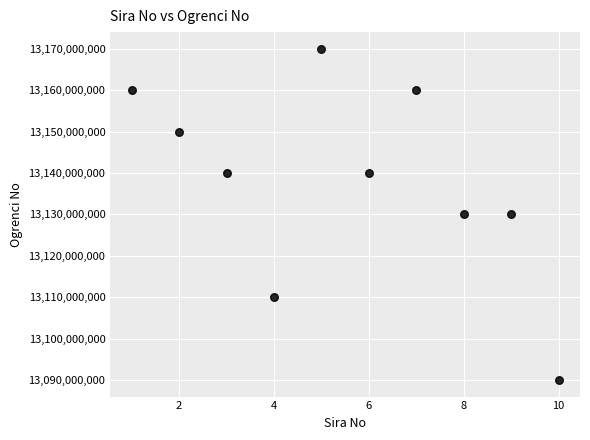

What is the average Y value?

13138000381